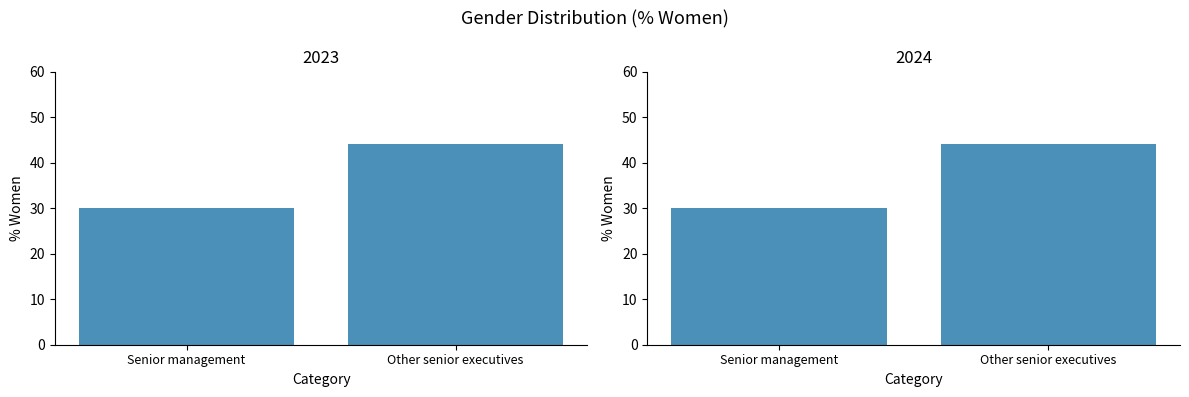

Reading left to right, list all the values displayed in this chart.

2023: Senior management=30	Other senior executives=44
2024: Senior management=30	Other senior executives=44